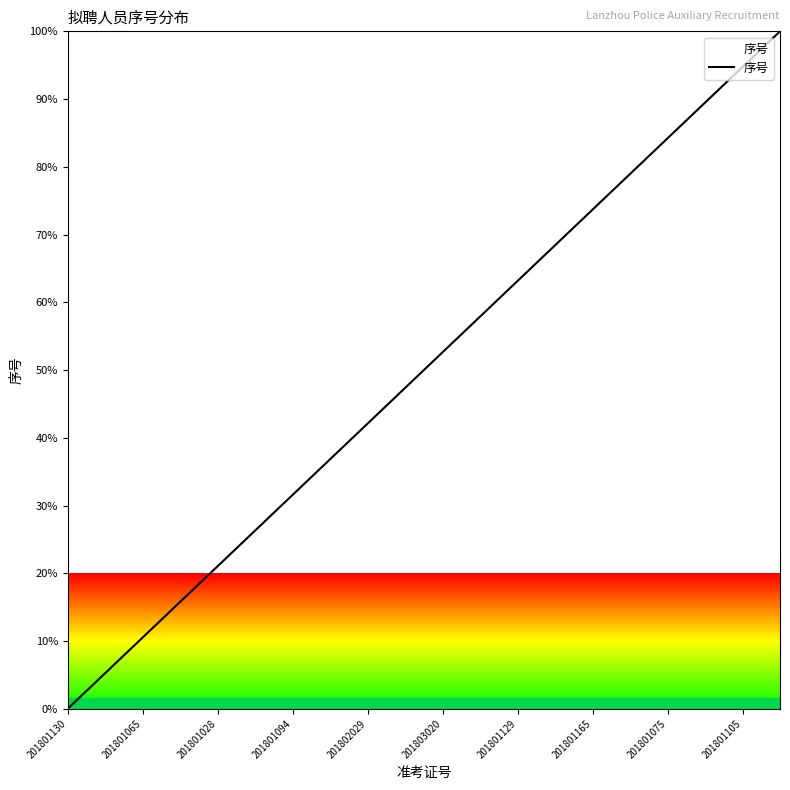

What is the maximum value shown in the chart?

100.0